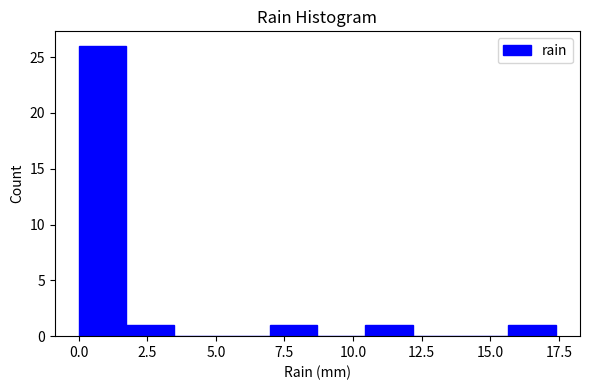

Around what value on the x-axis is the tallest bar? Give the approximate position of its centre, as read against the axis.

1.0